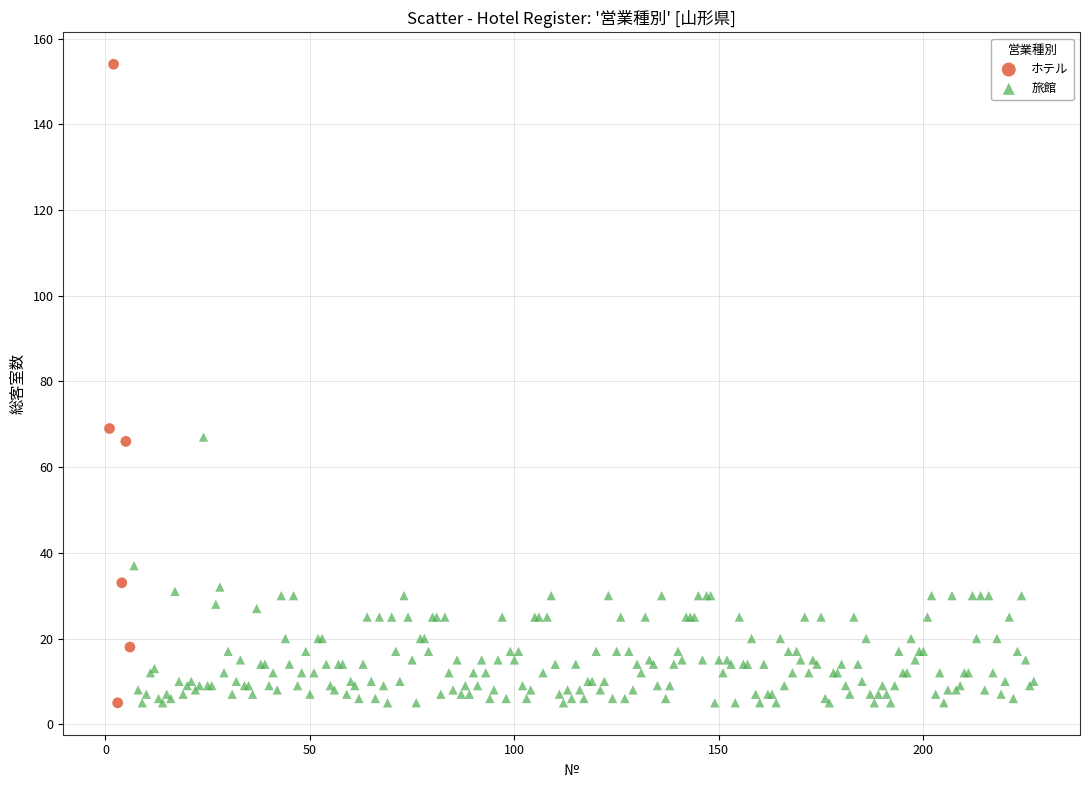

Which series contains the highest Y value?

ホテル